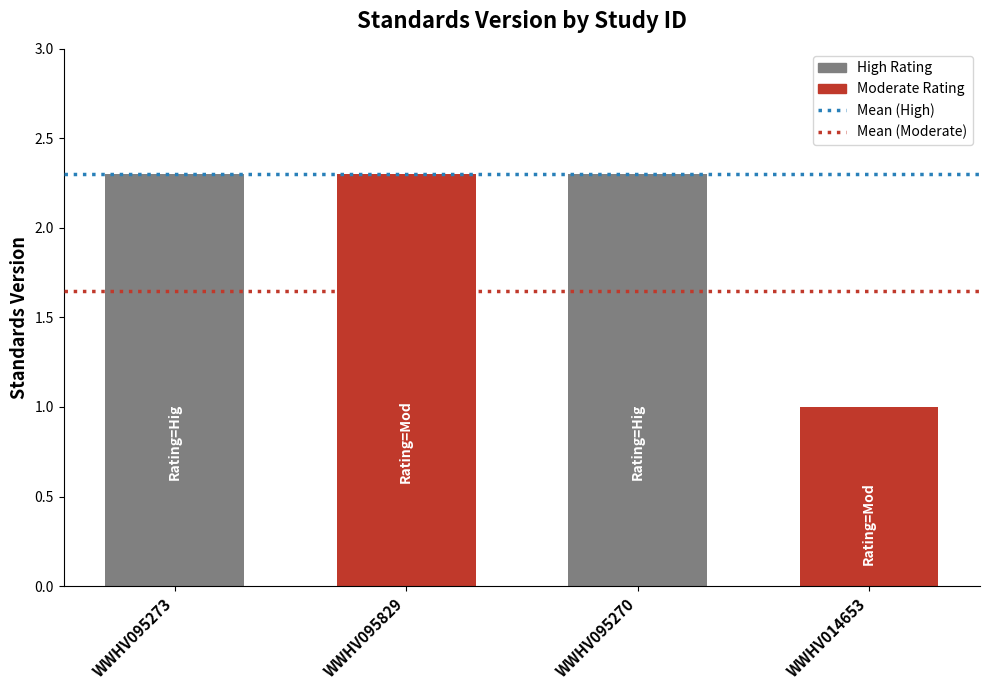

The chart shows a value of 1.0 at WWHV095273. True or false?

False